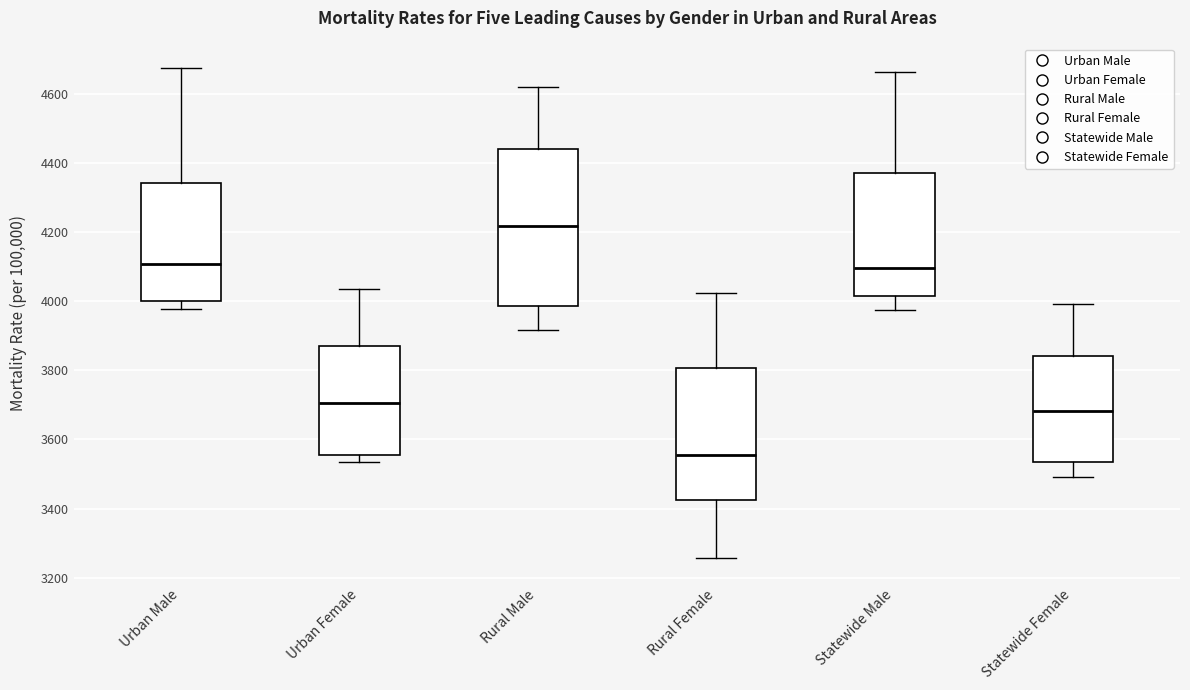

Reading left to right, transcribe this box plot: for each box, give where its median line is, the range the box spans, and where its two whiskers end, as read against the y-axis. The values are not printed on the chart, so give them approximately, as read against the axis.

Urban Male: median 4100, box 4000 to 4340, whiskers 3980 to 4680
Urban Female: median 3700, box 3560 to 3860, whiskers 3540 to 4040
Rural Male: median 4220, box 3980 to 4440, whiskers 3920 to 4620
Rural Female: median 3560, box 3420 to 3800, whiskers 3260 to 4020
Statewide Male: median 4100, box 4020 to 4360, whiskers 3980 to 4660
Statewide Female: median 3680, box 3540 to 3840, whiskers 3480 to 4000